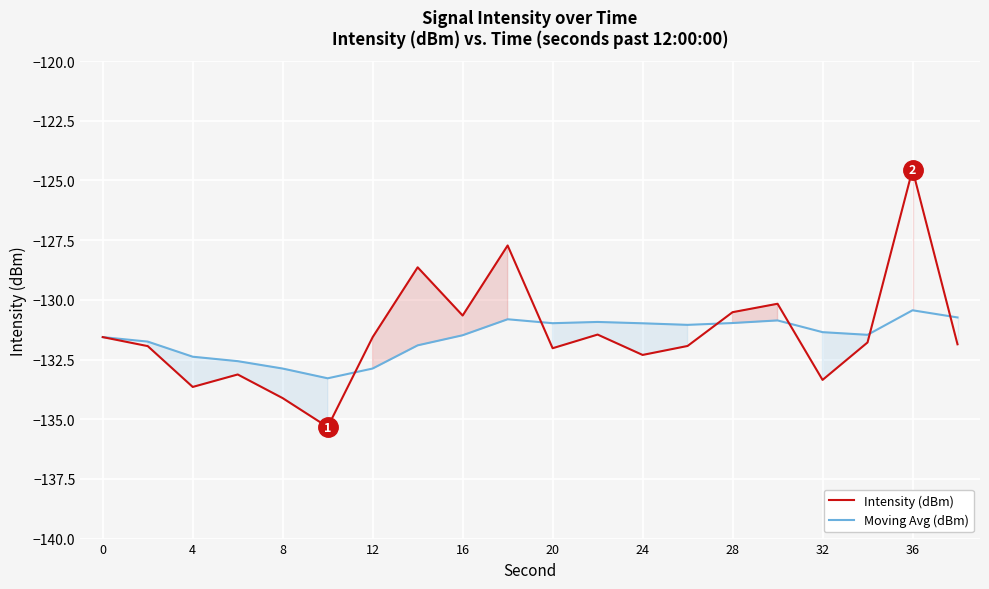

The value of Intensity (dBm) at 28 is -80.4. True or false?

False